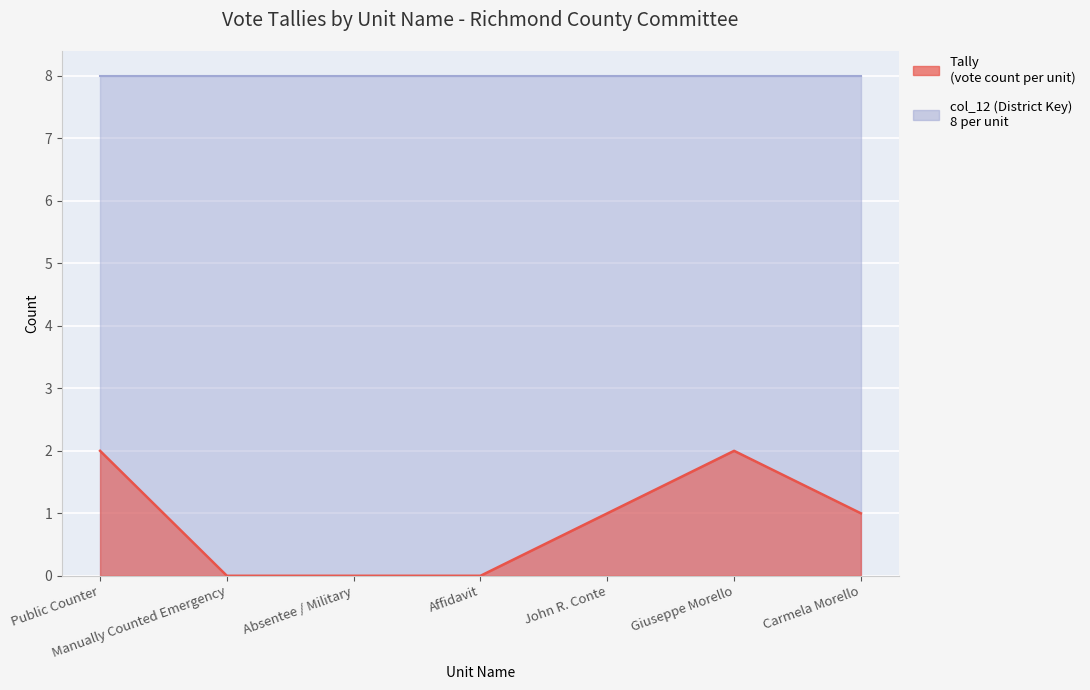

What is the difference between the maximum and minimum values?

2